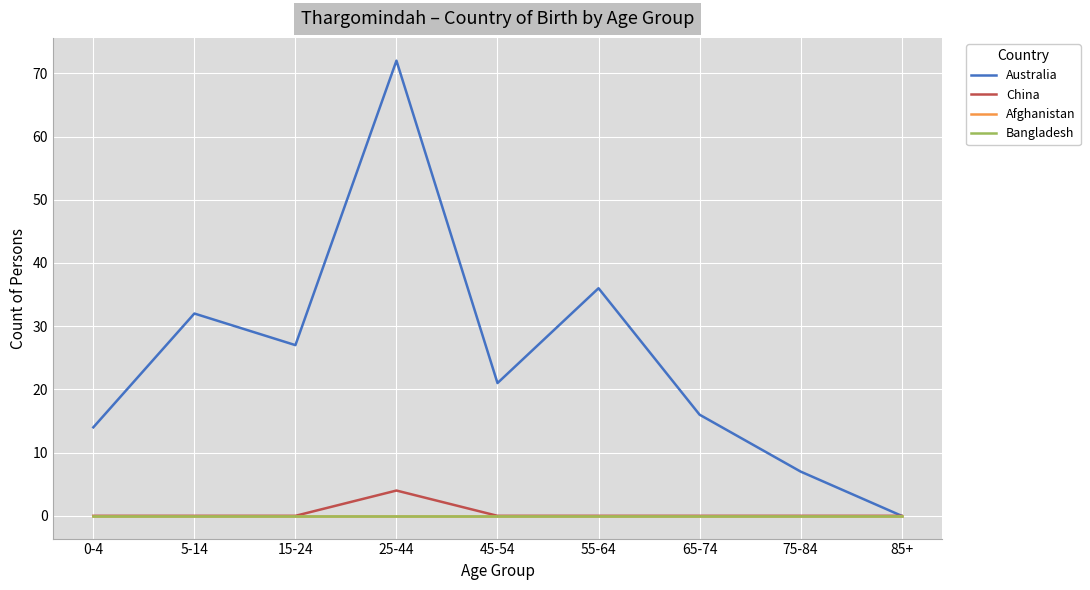

Is this an area chart (filled region under the line)?

No